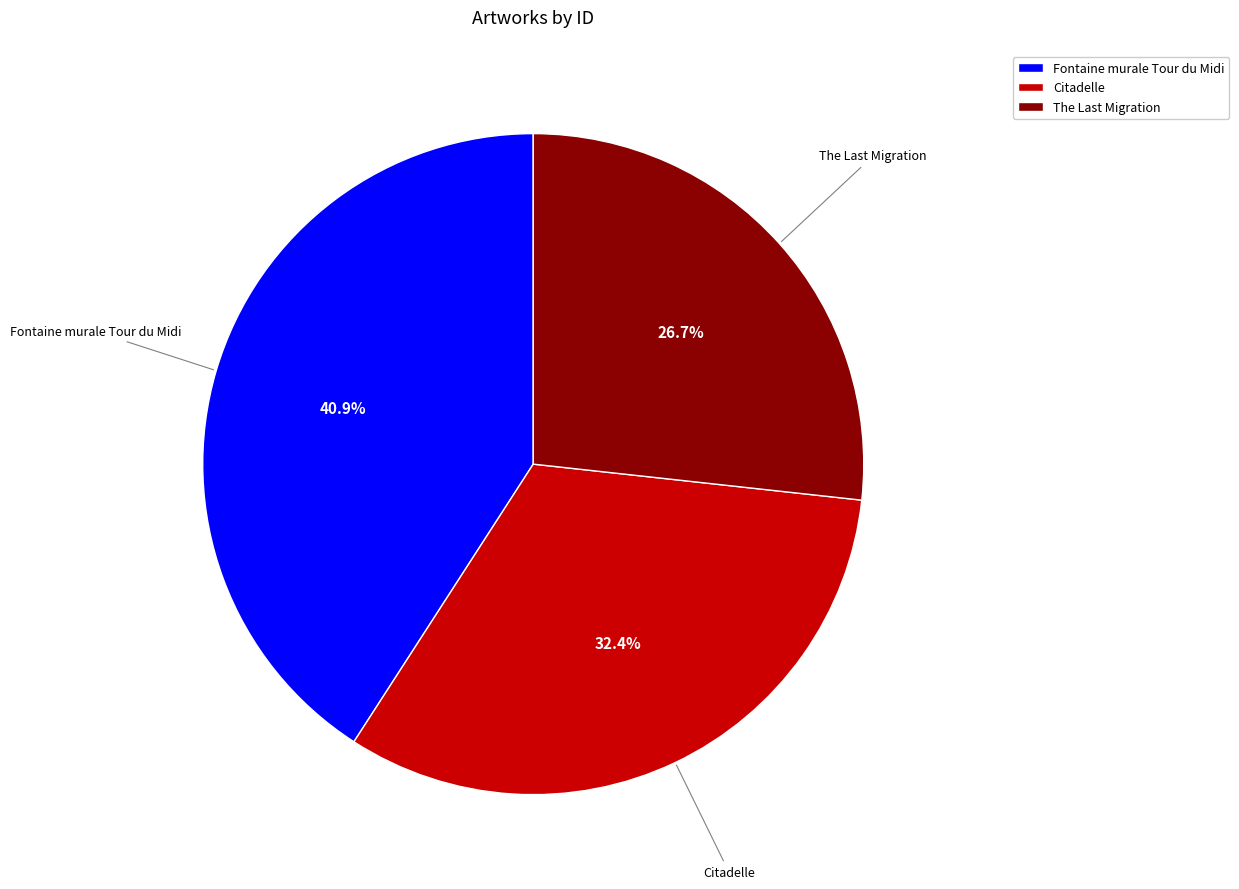

Rank the categories by value from highest to lowest.

Fontaine murale Tour du Midi, Citadelle, The Last Migration